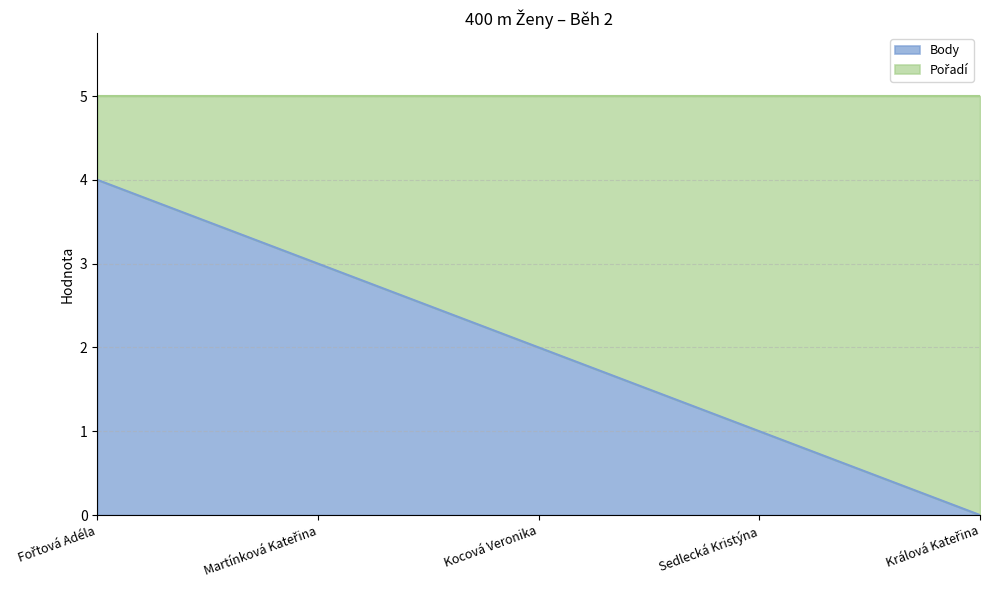

How many data points does each series have?

5